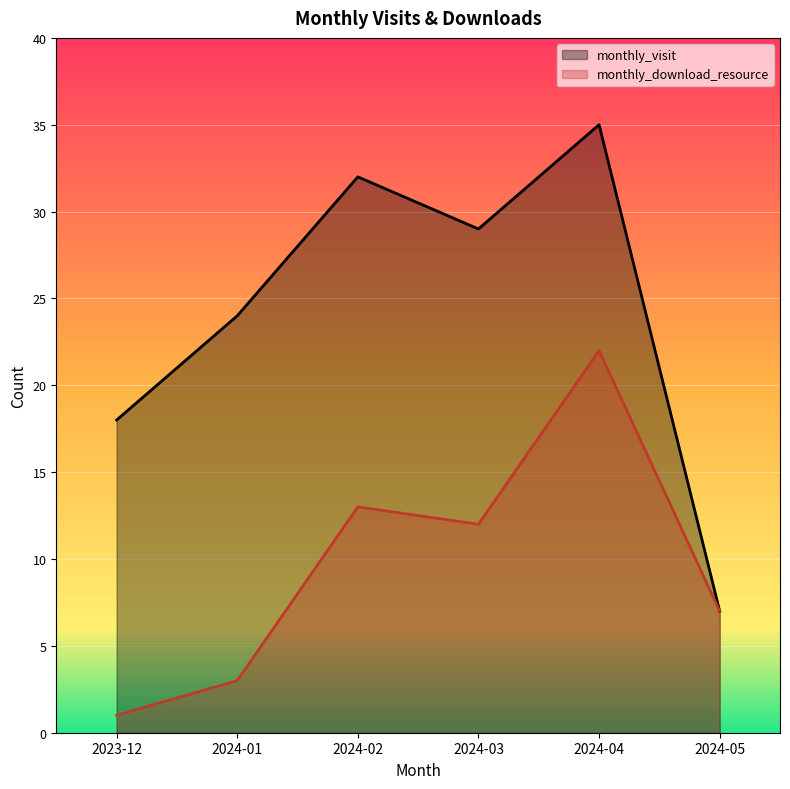

Reading left to right, transcribe all the data shown in this chart.

monthly_visit: 18	24	32	29	35	7
monthly_download_resource: 1	3	13	12	22	7